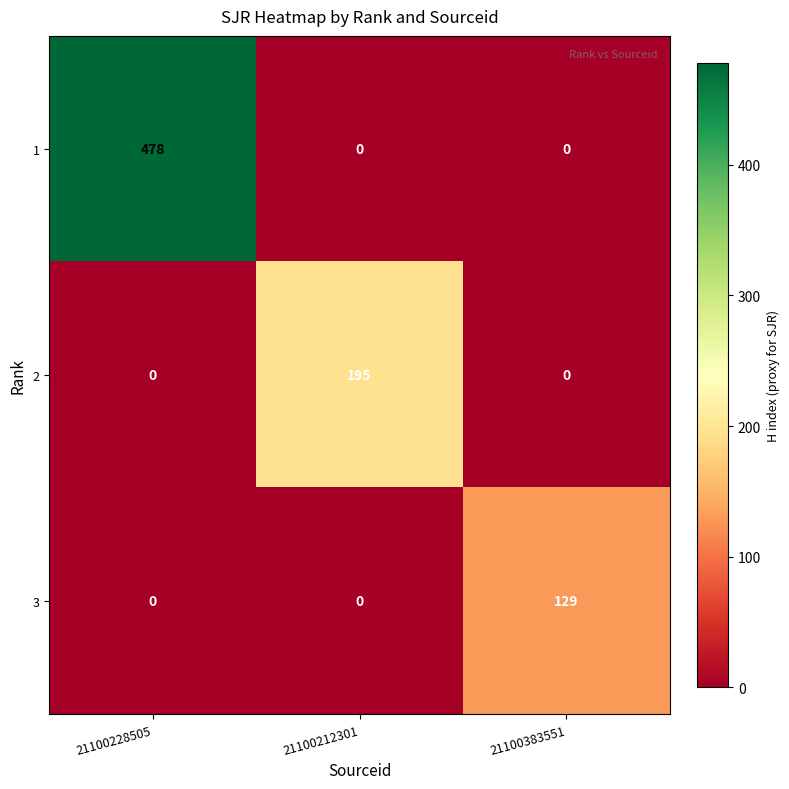

Count the number of data series in this chart.

3